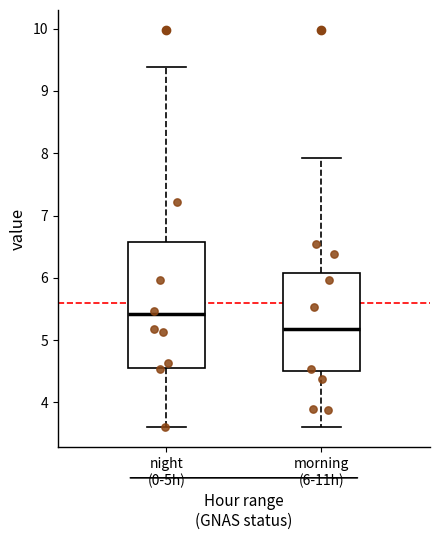

Reading left to right, read every box against the y-axis: the position of its median line, the range the box covers, and the ends of its whiskers. The values are not printed on the chart, so give them approximately, as read against the axis.

night (0-5h): median 5.4, box 4.6 to 6.6, whiskers 3.6 to 9.4
morning (6-11h): median 5.2, box 4.5 to 6.1, whiskers 3.6 to 7.9